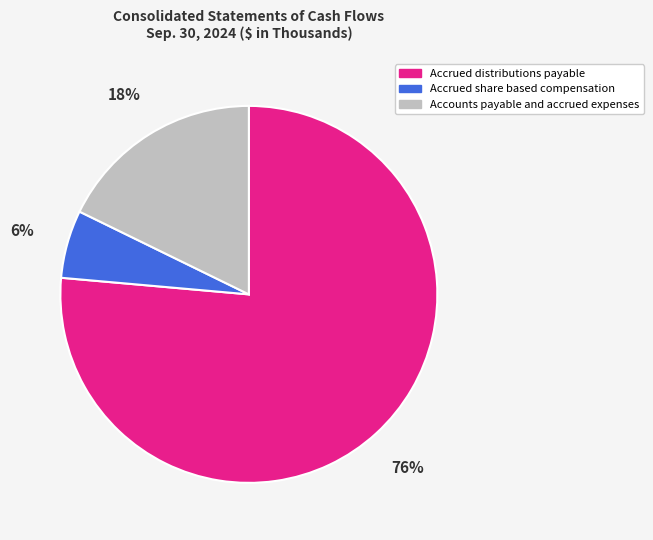

To the nearest percent, what portion does Accrued distributions payable represent?

76%